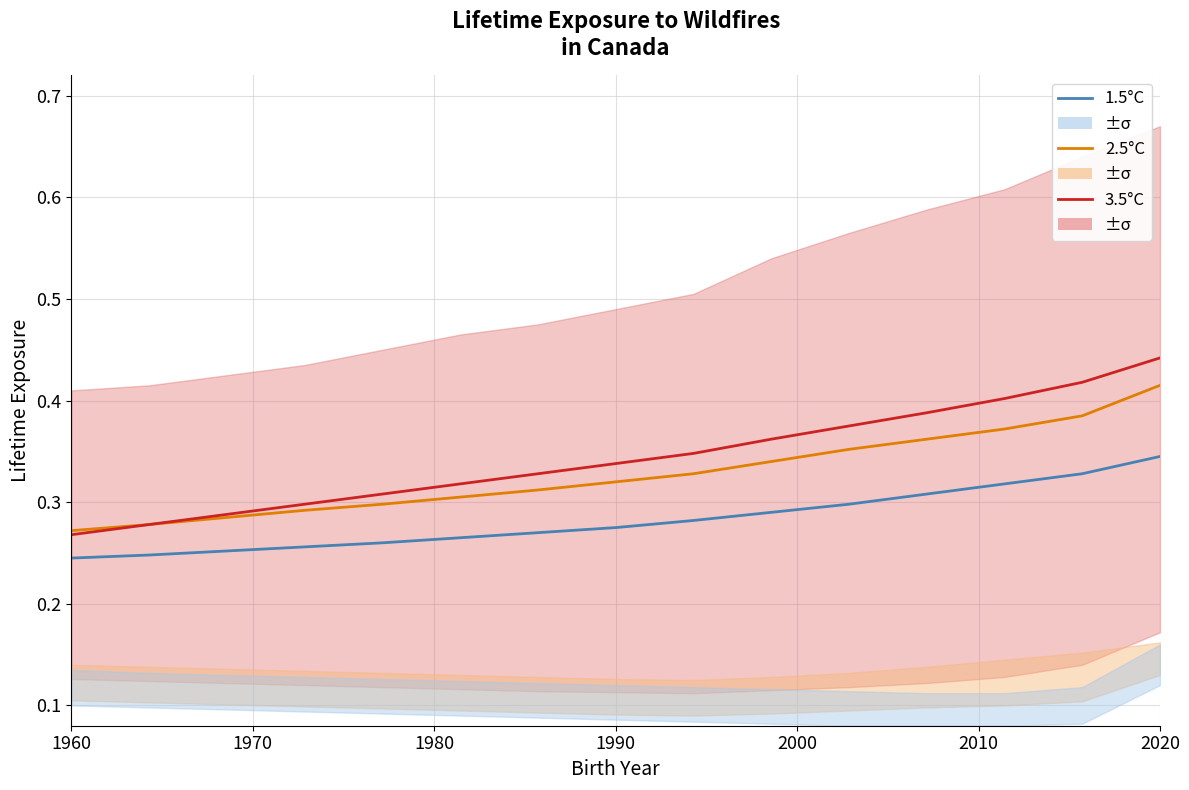

Which series has the largest range (max minus min)?

3.5°C